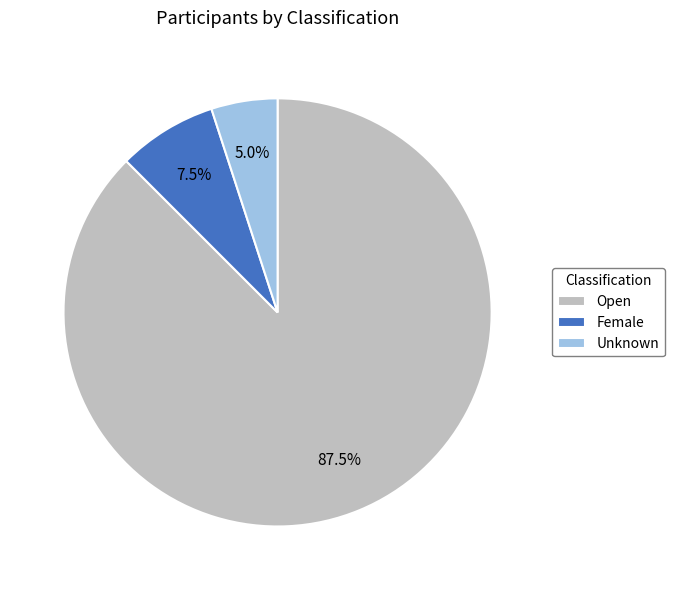

To the nearest percent, what portion does Unknown represent?

5%